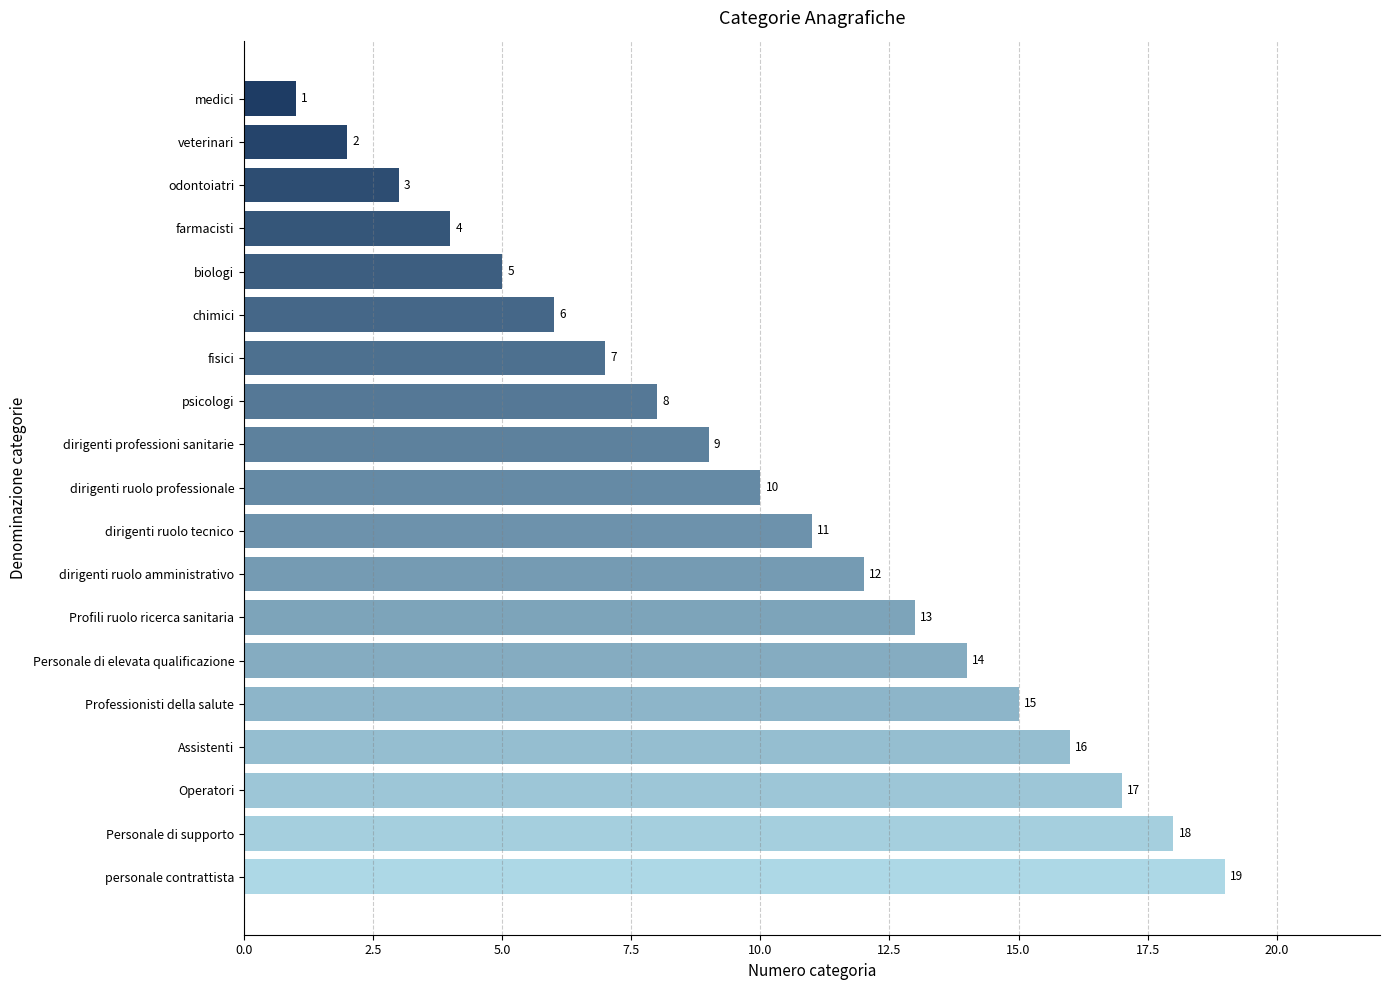

Approximately how many times larger is the value at fisici compared to dirigenti professioni sanitarie?

0.8